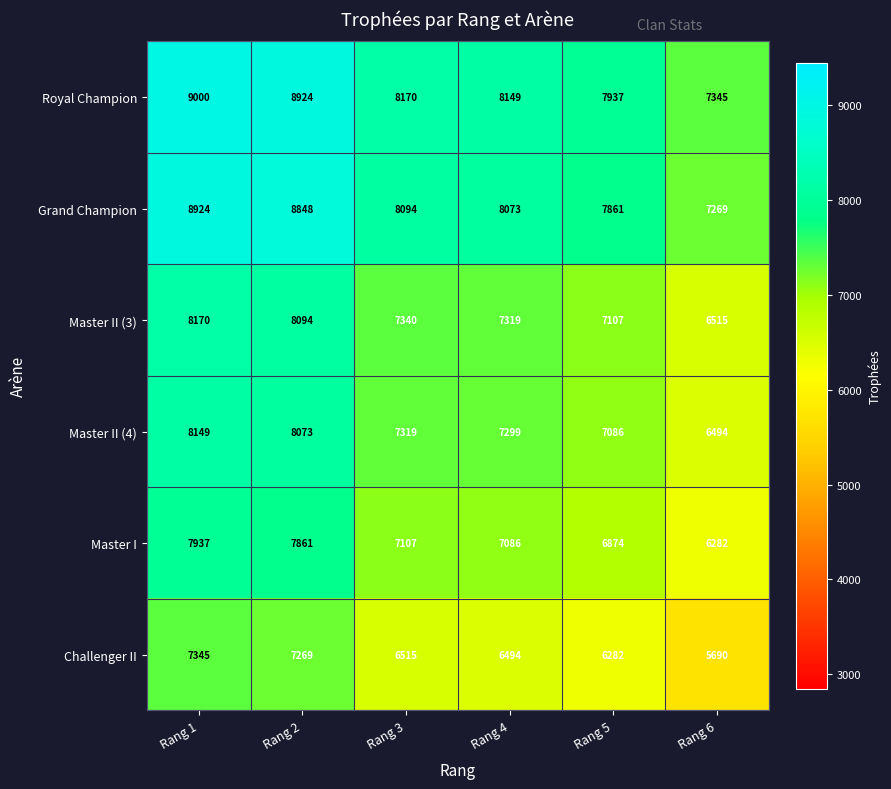

At which category is the sum across all series the highest?

Rang 1